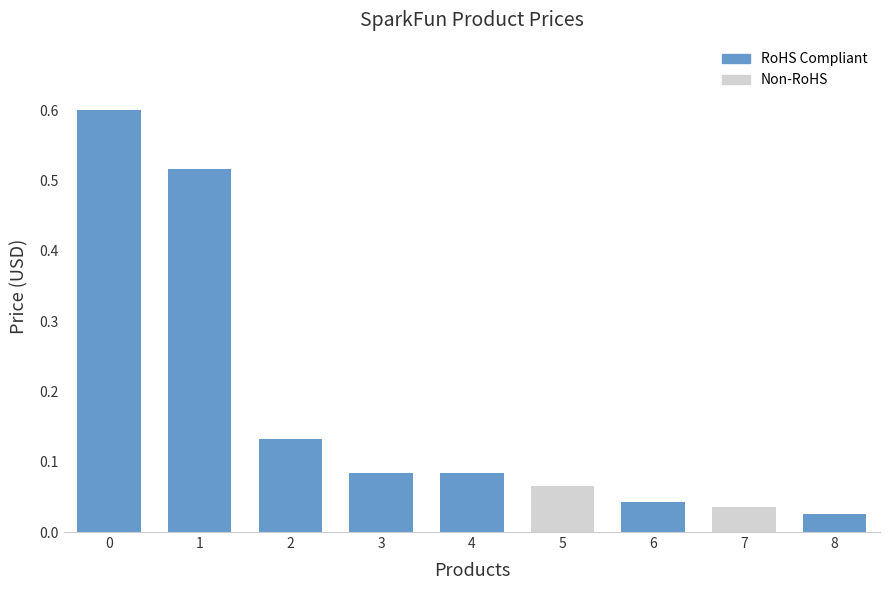

Which category has the lowest value across all series?

8